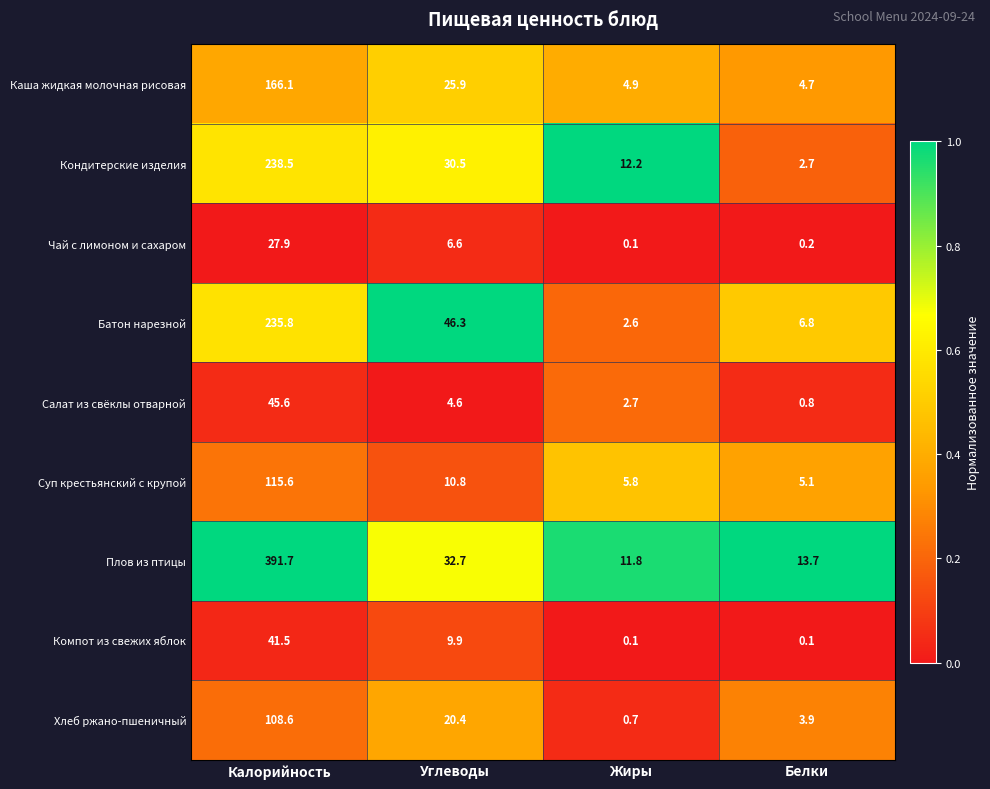

The Хлеб ржано-пшеничный series shows 108.6 at Калорийность. True or false?

True